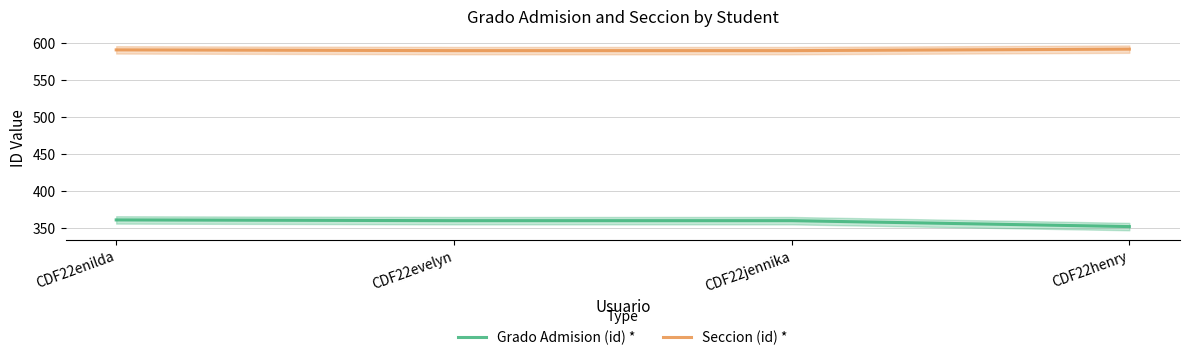

Rank the categories by Grado Admision (id) * value from highest to lowest.

CDF22enilda, CDF22evelyn, CDF22jennika, CDF22henry